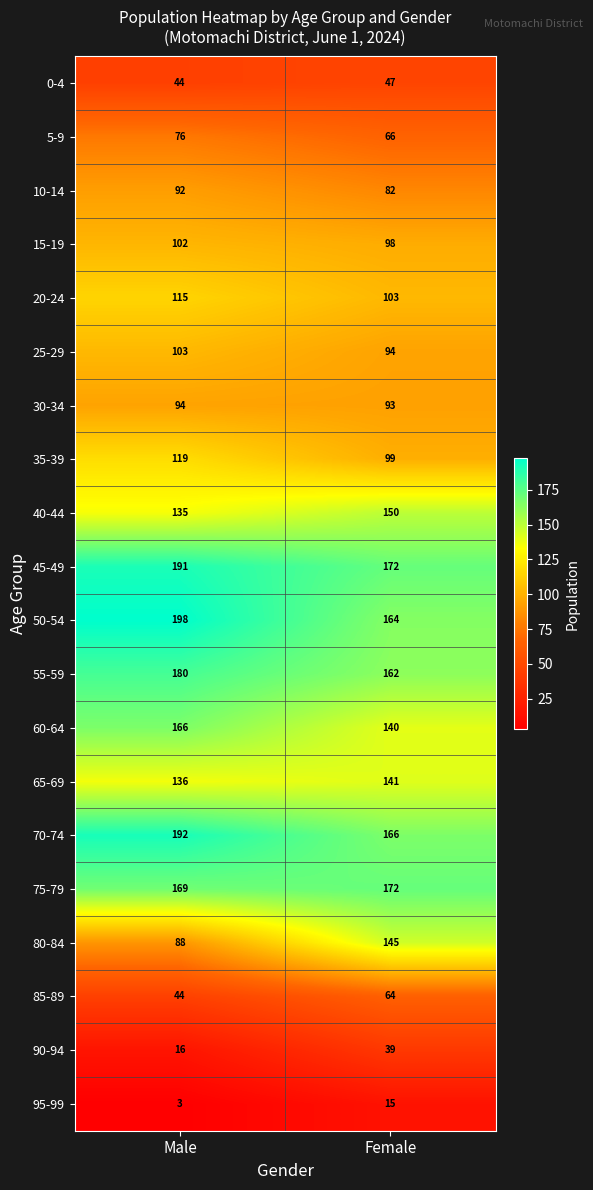

Between Male and Female, which series saw the biggest shift?

80-84